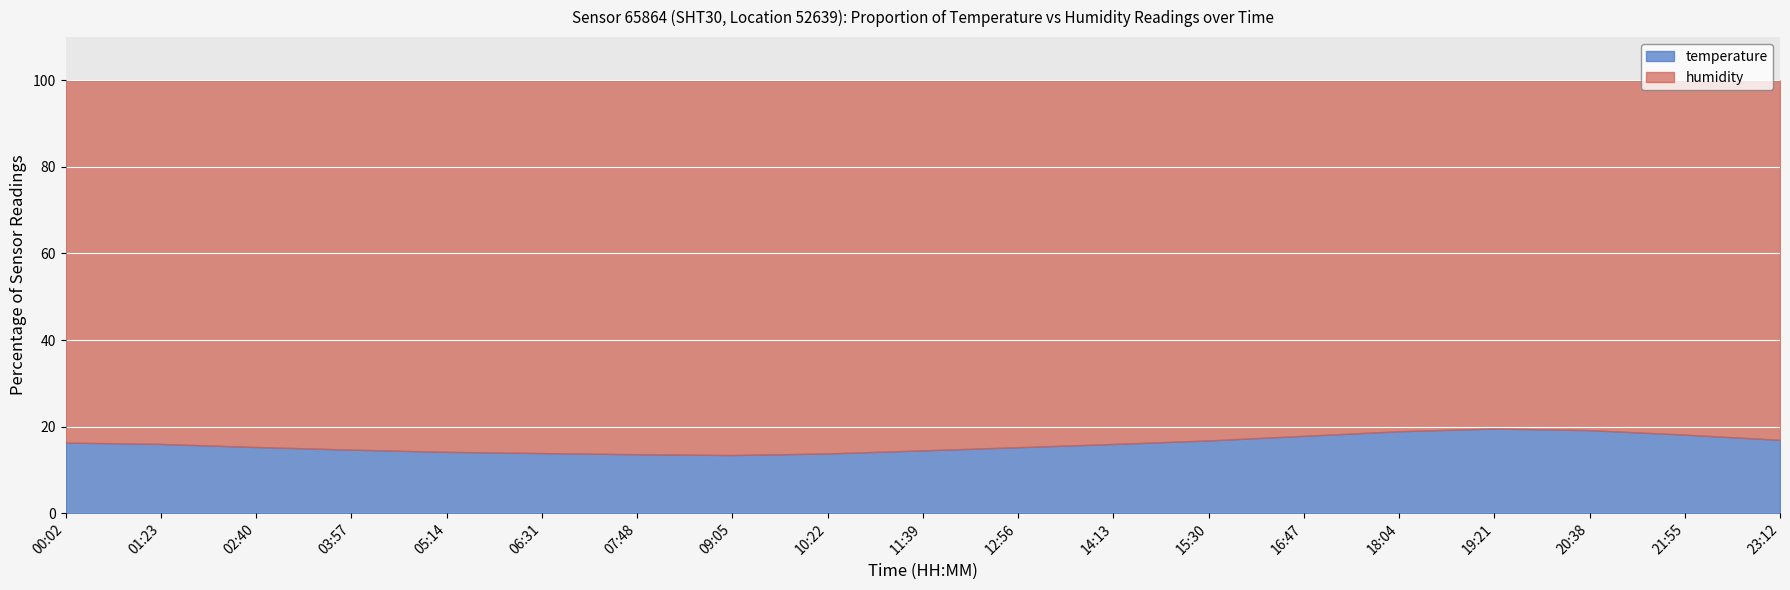

What is the spread (max minus min) of values at 20:38?

61.6